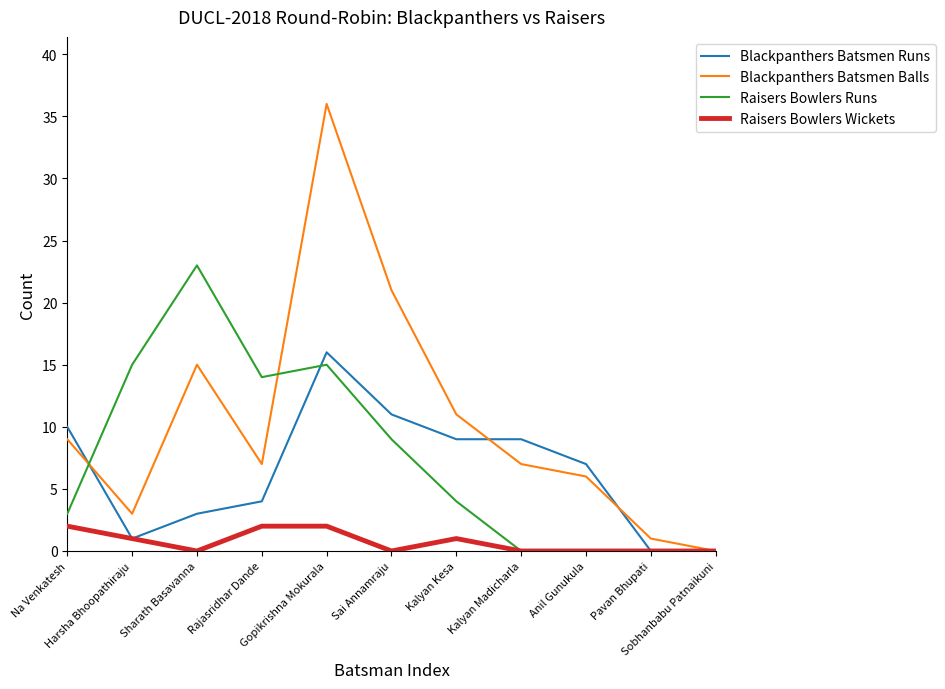

What is the difference between the second highest and minimum values in the Raisers Bowlers Runs series?

15